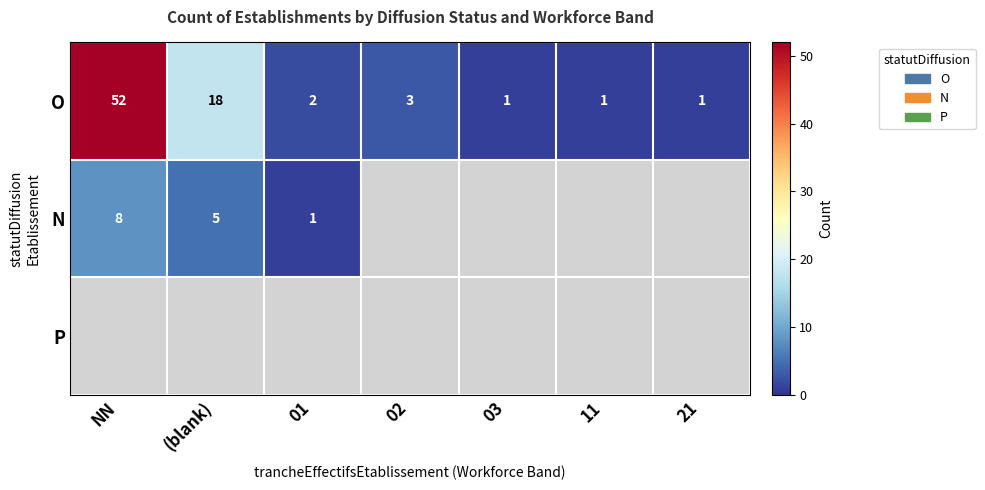

Is it true that N equals 2 at NN?

False